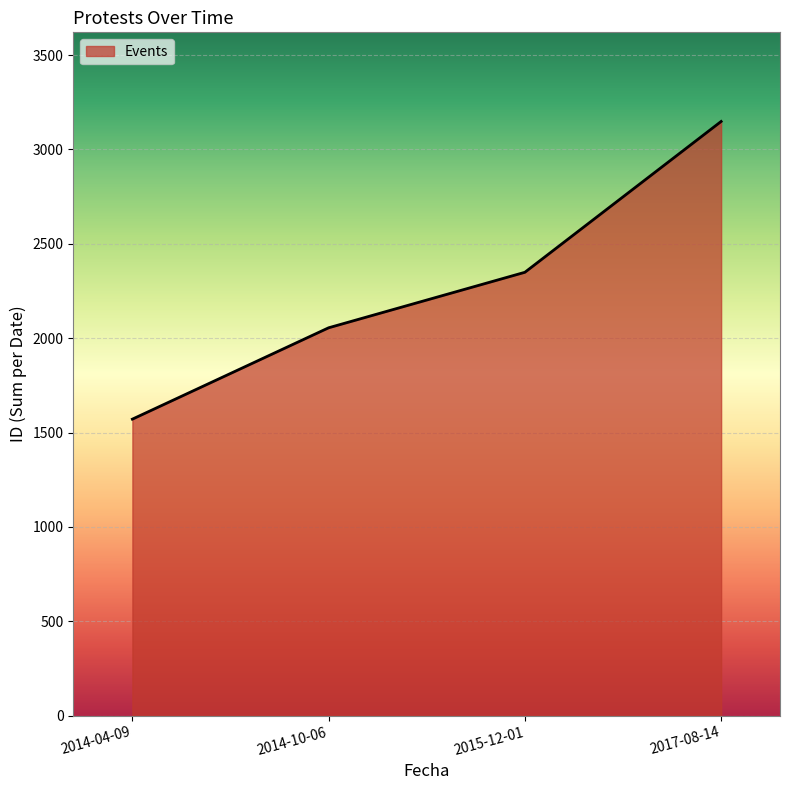

What is the average value?

2281